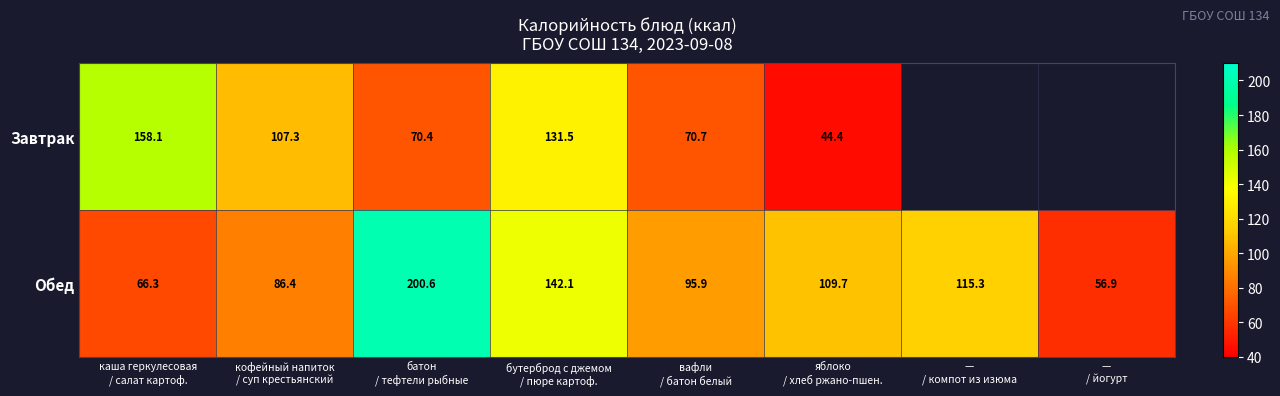

What is the difference between the maximum and second lowest values in the Обед series?

134.3